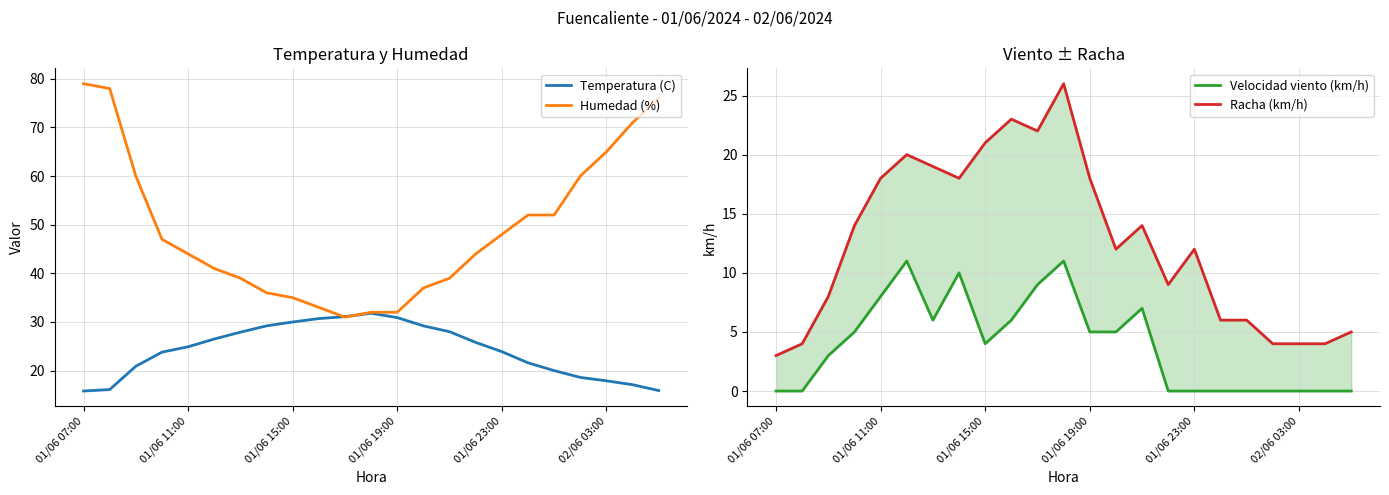

What is the highest value of the Humedad (%) series?

79.0